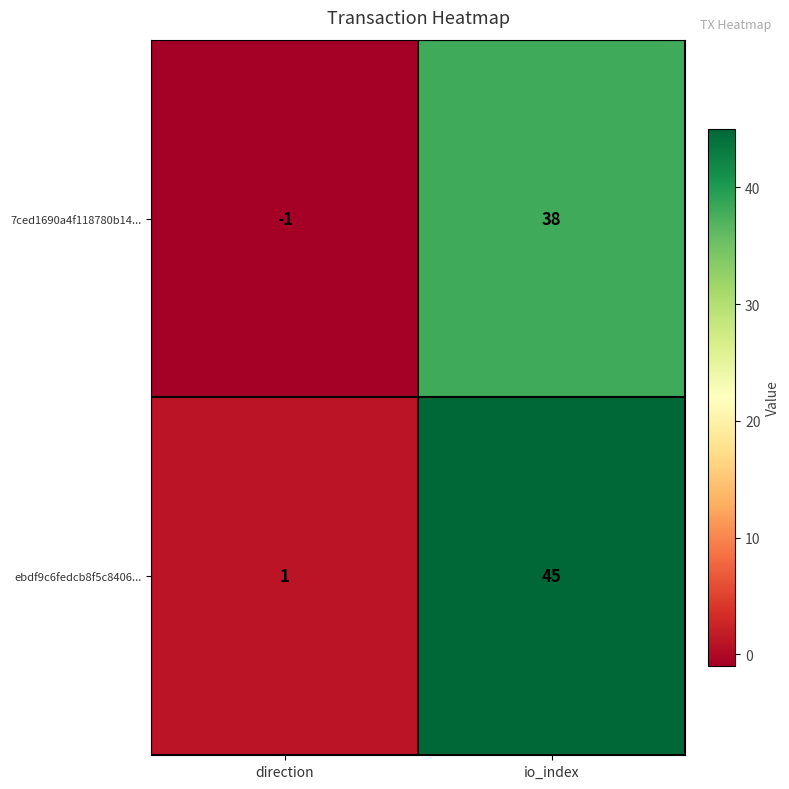

Rank the series by their average value, from lowest to highest.

7ced1690a4f118780b14..., ebdf9c6fedcb8f5c8406...